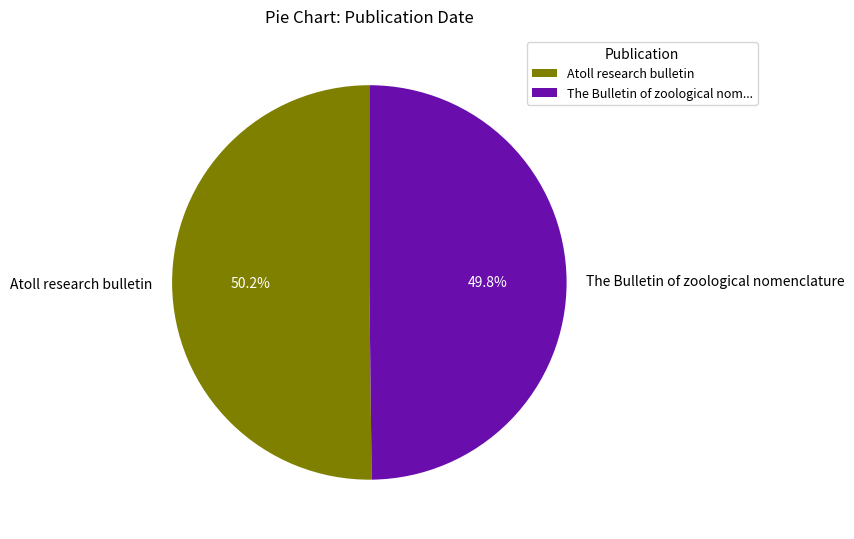

How many segments does this pie chart have?

2